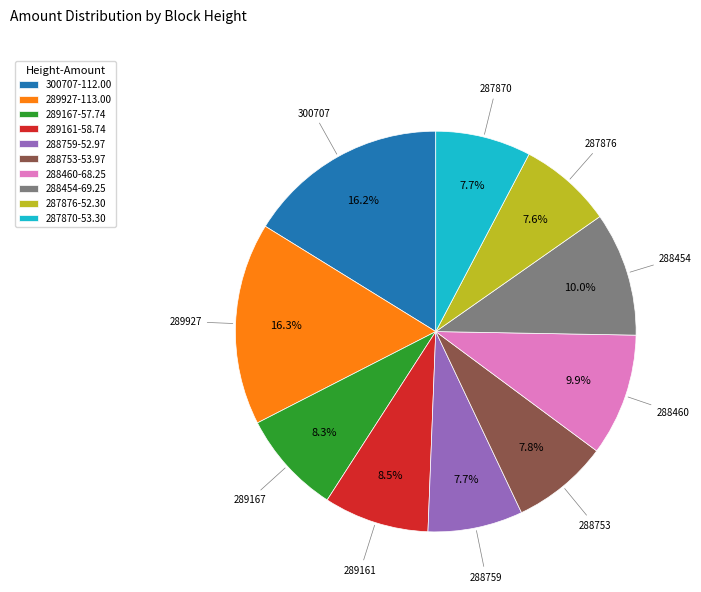

Count the number of slices in the pie.

10